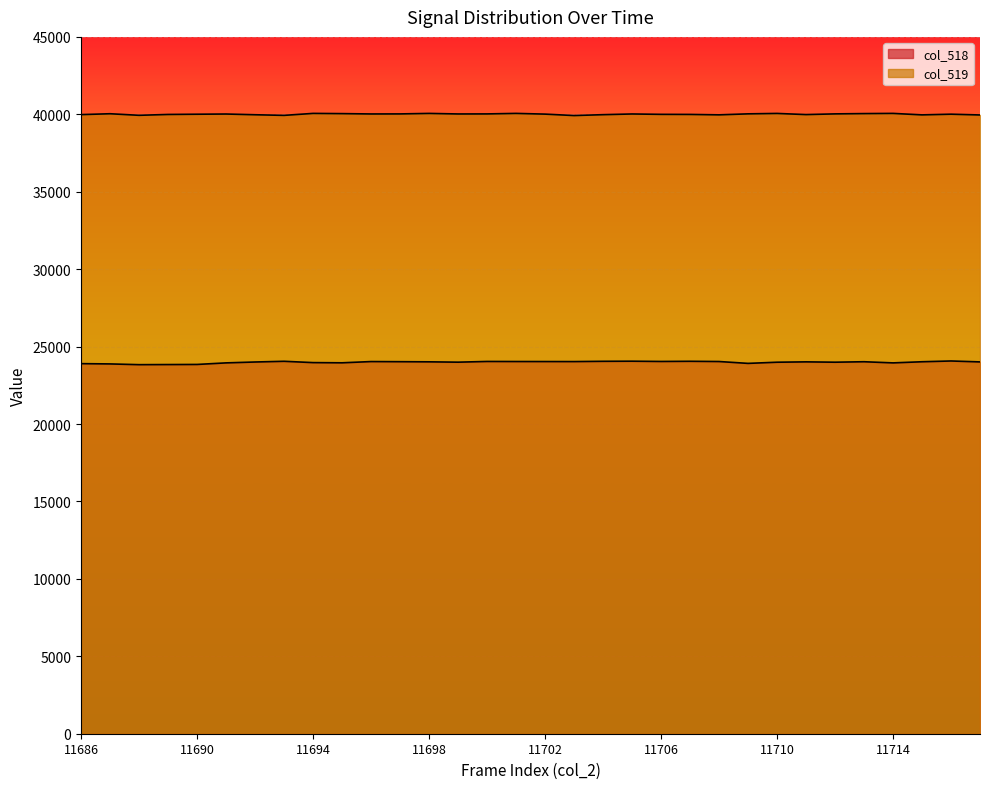

Reading left to right, what are all the values shown in this chart?

col_518: 23899	23881	23833	23840	23847	23948	24005	24051	23966	23953	24033	24025	24016	23994	24040	24036	24034	24032	24050	24057	24040	24051	24036	23916	23991	24014	23992	24022	23948	24021	24071	24011
col_519: 39981	40037	39936	39991	40006	40019	39972	39932	40059	40045	40023	40026	40058	40023	40026	40059	40013	39920	39977	40022	39998	39993	39966	40030	40057	39983	40028	40047	40059	39964	40008	39958